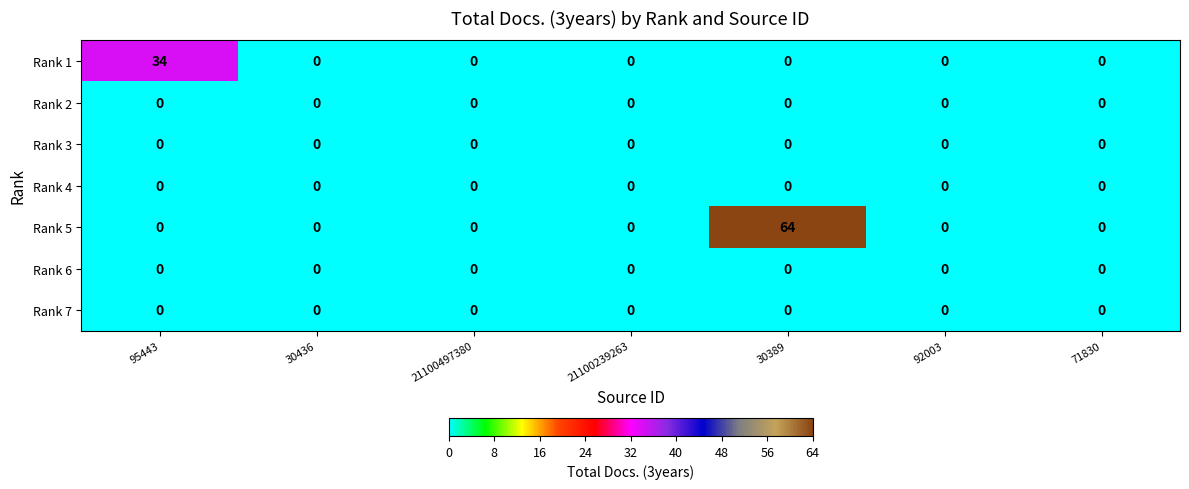

At which category is the sum across all series the highest?

30389